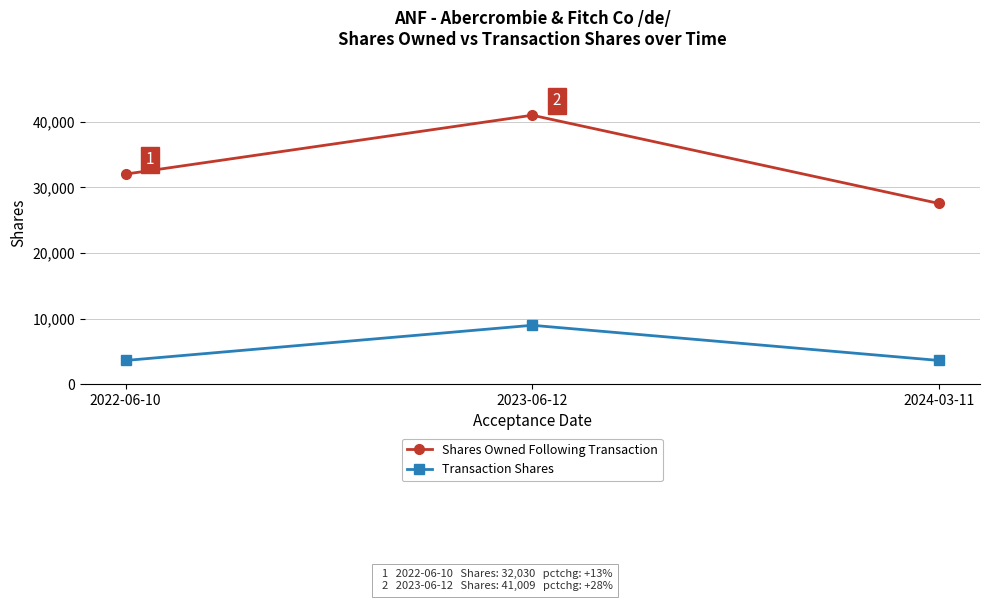

Where is Shares Owned Following Transaction nearest to the value 34282?

2022-06-10